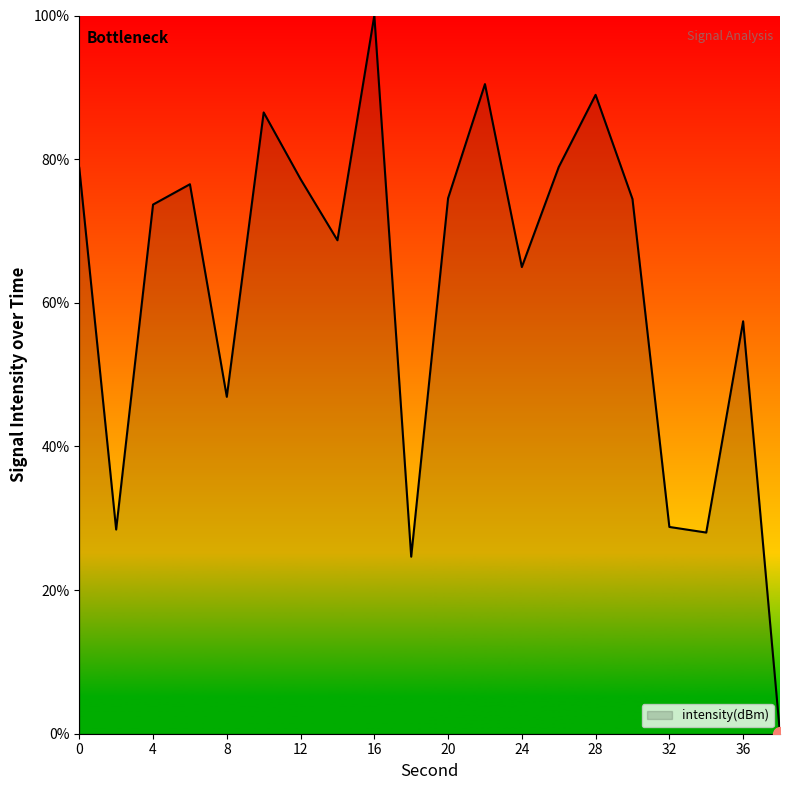

What is the maximum value shown in the chart?

100.0